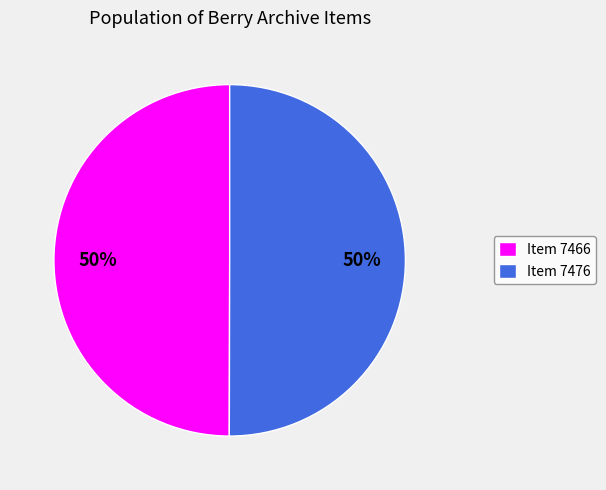

True or false: Item 7476 accounts for 50% of the total.

True